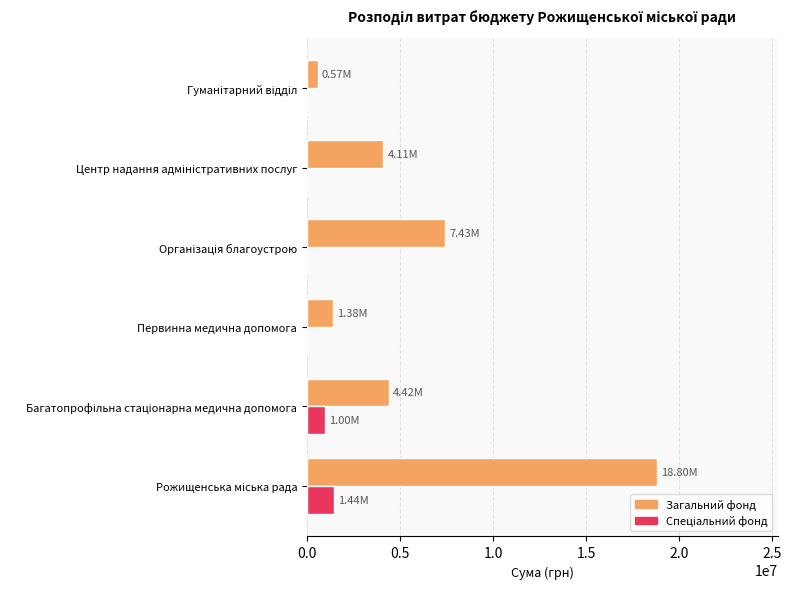

What is the sum of all Загальний фонд values?

36719462